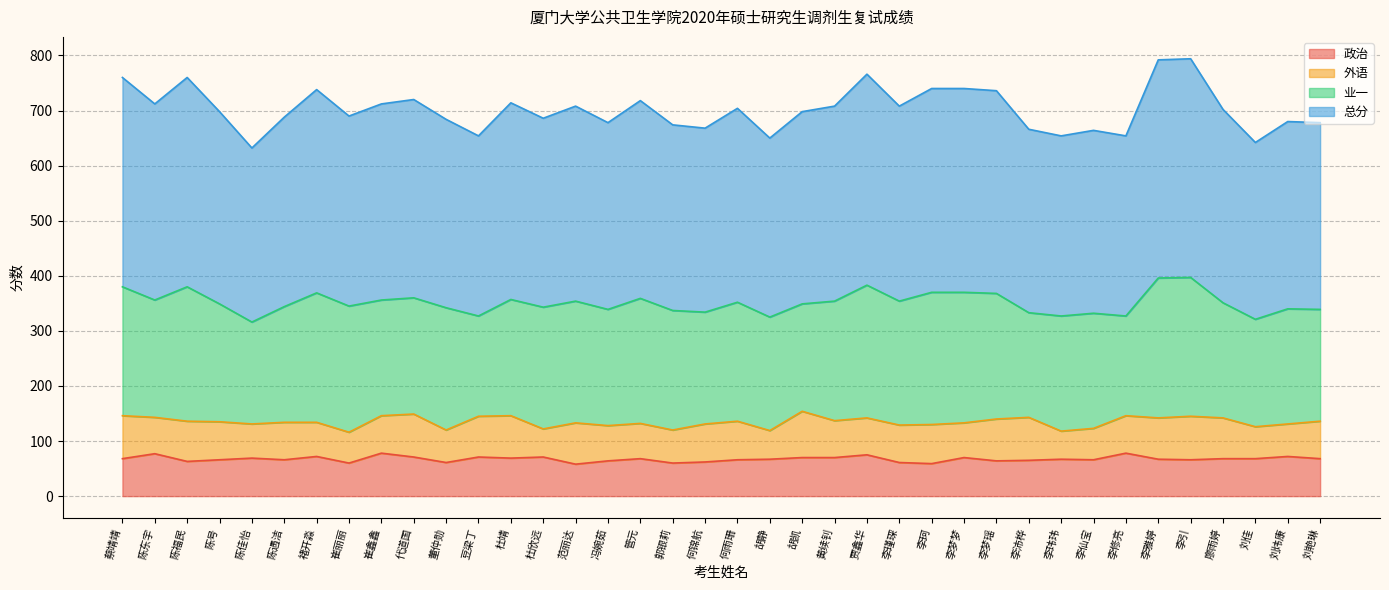

What is the value of the 总分 point at the 31st from the left?

332